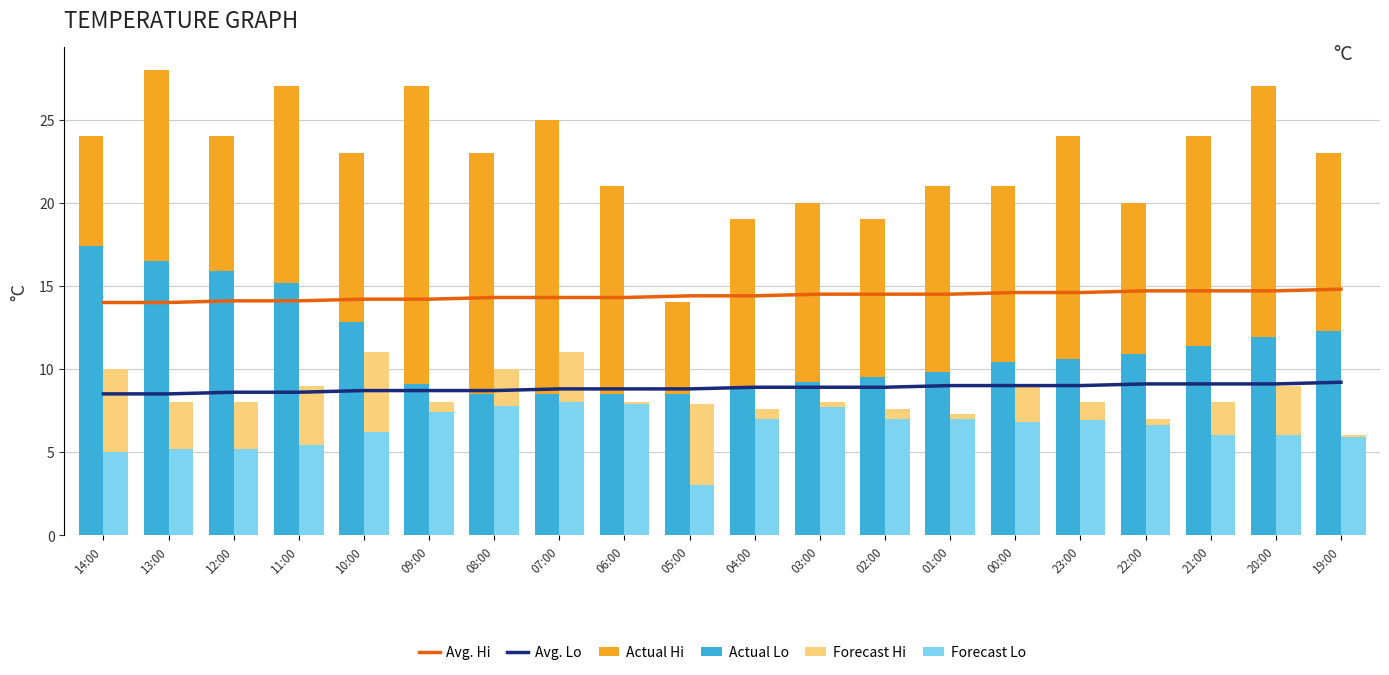

The value of Forecast Lo at 14:00 is 5.3. True or false?

False